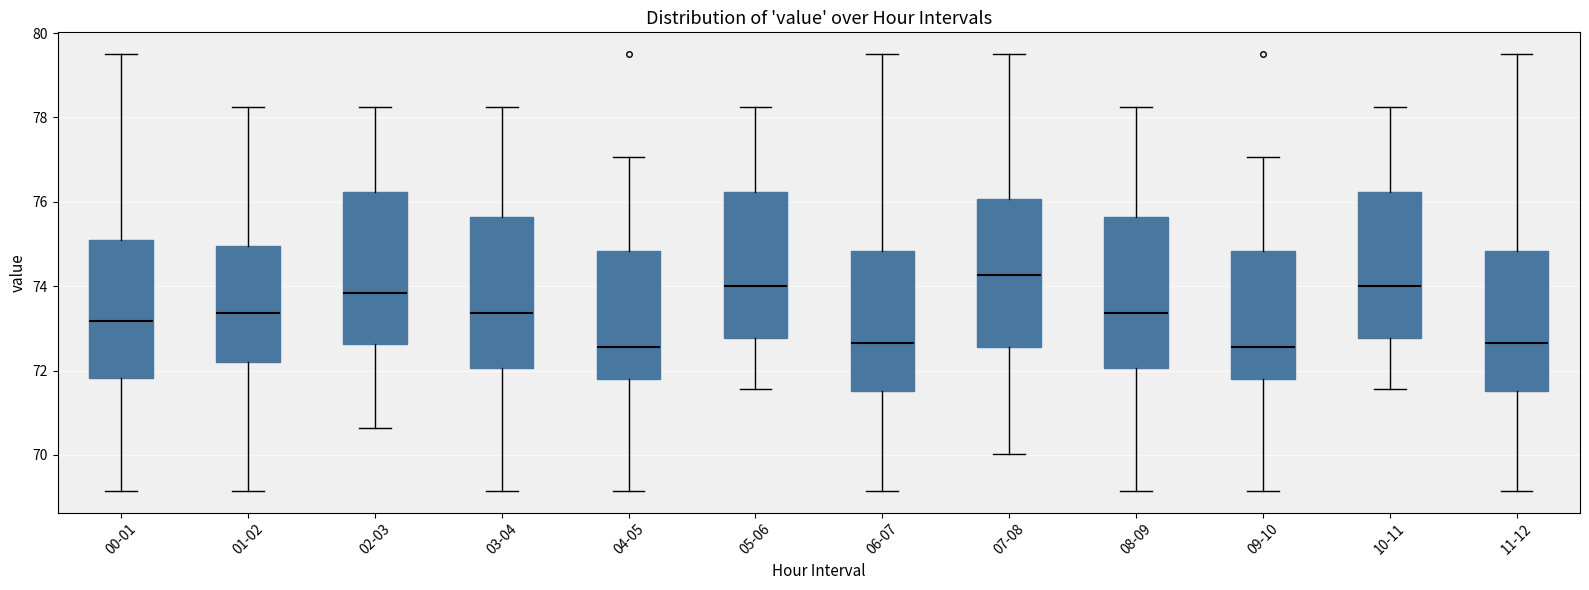

Reading left to right, transcribe this box plot: for each box, give where its median line is, the range the box spans, and where its two whiskers end, as read against the y-axis. The values are not printed on the chart, so give them approximately, as read against the axis.

00-01: median 73.2, box 71.8 to 75.0, whiskers 69.2 to 79.6
01-02: median 73.4, box 72.2 to 75.0, whiskers 69.2 to 78.2
02-03: median 73.8, box 72.6 to 76.2, whiskers 70.6 to 78.2
03-04: median 73.4, box 72.0 to 75.6, whiskers 69.2 to 78.2
04-05: median 72.6, box 71.8 to 74.8, whiskers 69.2 to 77.0
05-06: median 74.0, box 72.8 to 76.2, whiskers 71.6 to 78.2
06-07: median 72.6, box 71.6 to 74.8, whiskers 69.2 to 79.6
07-08: median 74.2, box 72.6 to 76.0, whiskers 70.0 to 79.6
08-09: median 73.4, box 72.0 to 75.6, whiskers 69.2 to 78.2
09-10: median 72.6, box 71.8 to 74.8, whiskers 69.2 to 77.0
10-11: median 74.0, box 72.8 to 76.2, whiskers 71.6 to 78.2
11-12: median 72.6, box 71.6 to 74.8, whiskers 69.2 to 79.6